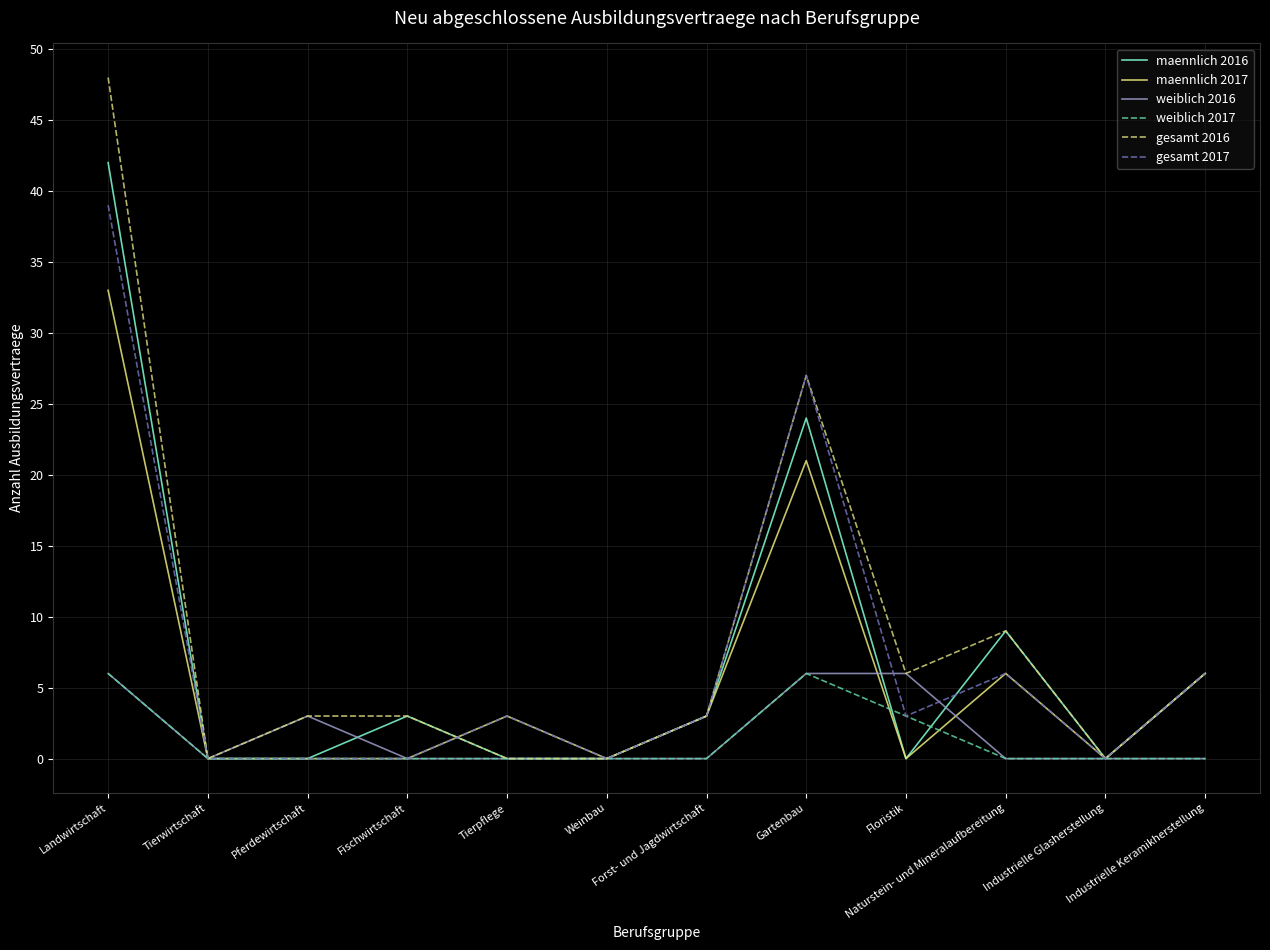

What is the maximum value for gesamt 2017?

39